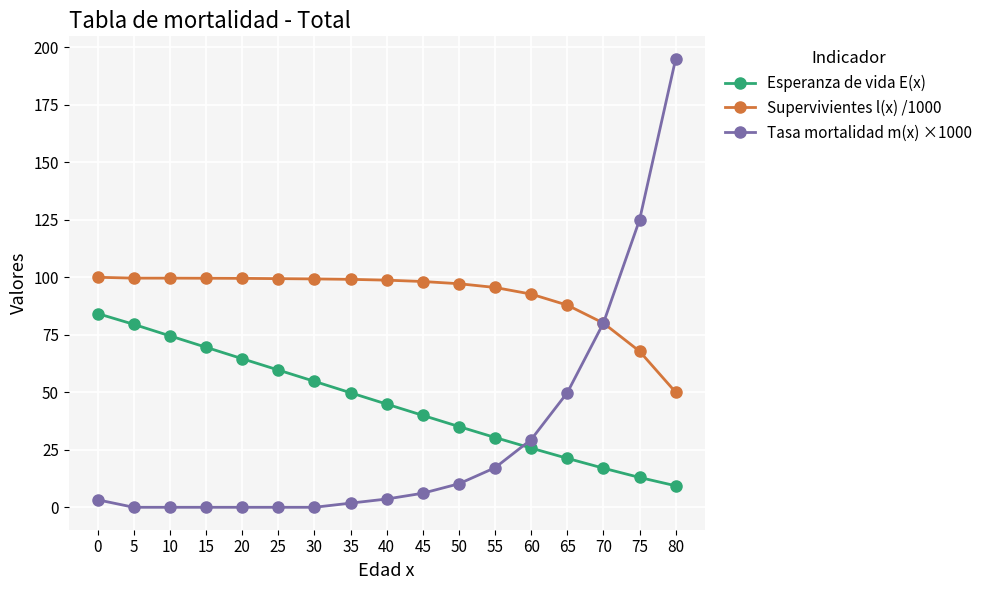

List the series in order of their overall mean, highest first.

Supervivientes l(x) /1000, Esperanza de vida E(x), Tasa mortalidad m(x) ×1000